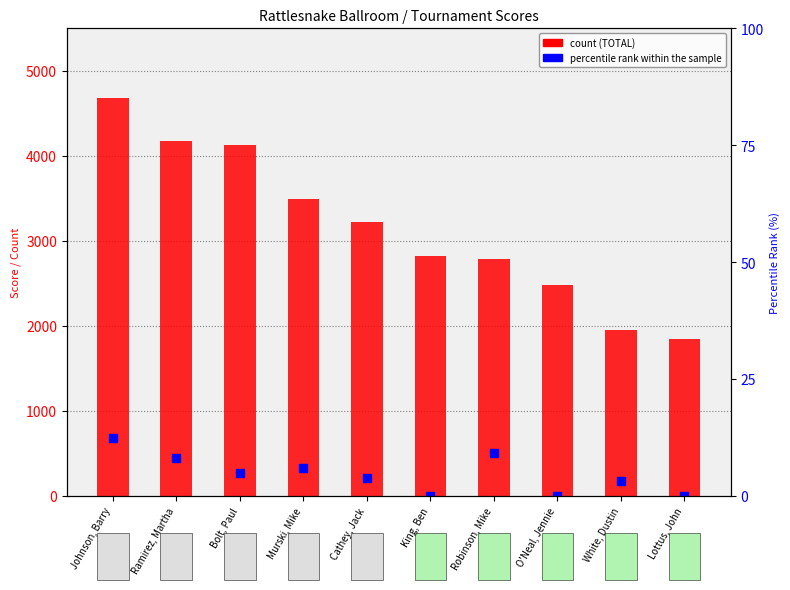

What position from the left is Ramirez, Martha?

2